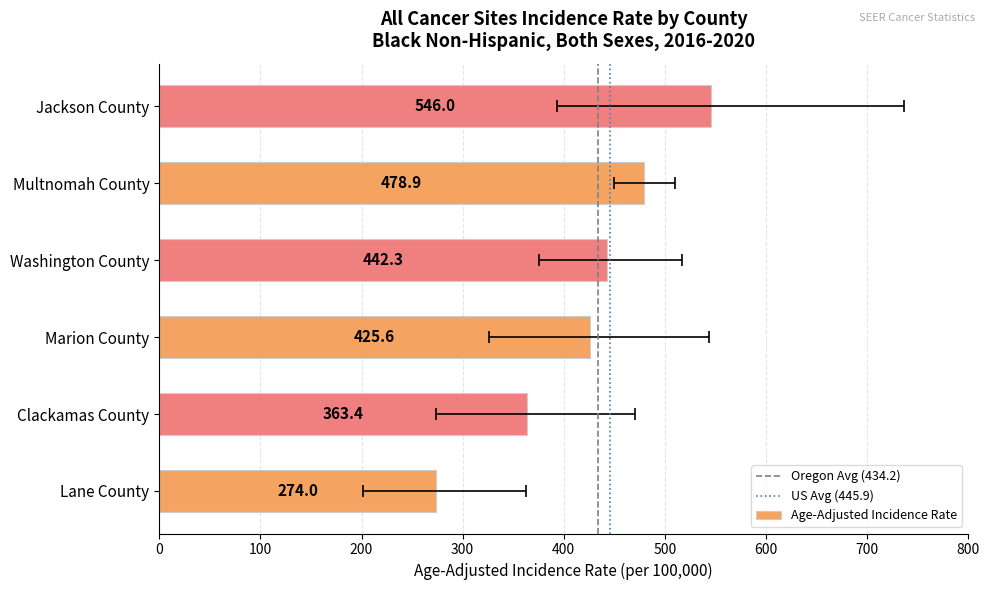

Which has a higher value, Washington County or Clackamas County?

Washington County